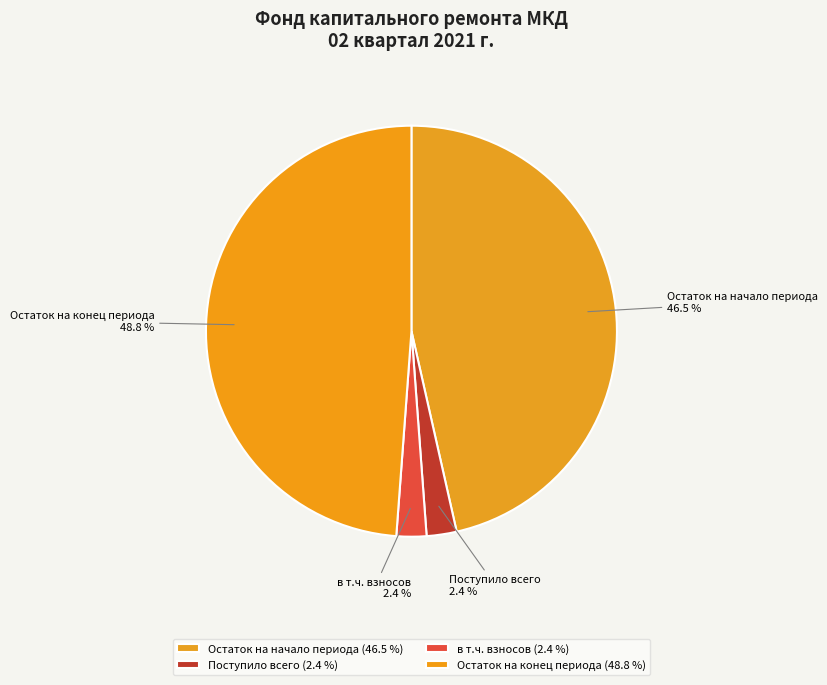

Which category has the biggest portion of the pie?

Остаток на конец периода